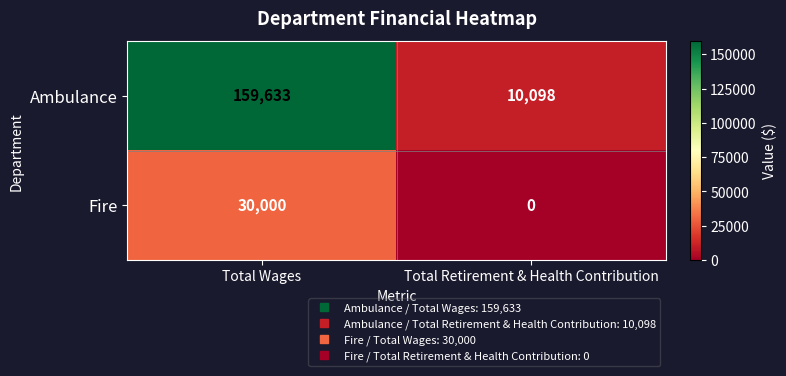

Where is Ambulance nearest to the value 84865?

Total Retirement & Health Contribution